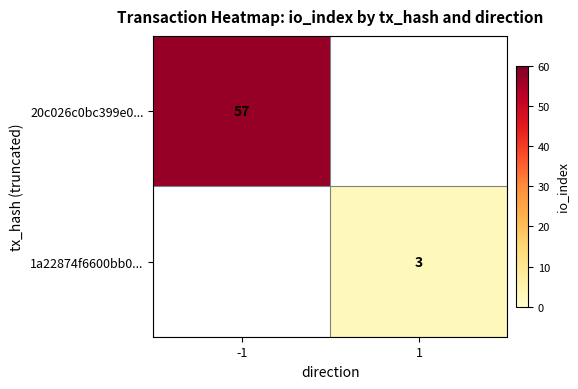

The value of 1a22874f6600bb0... at 1 is 3. True or false?

True